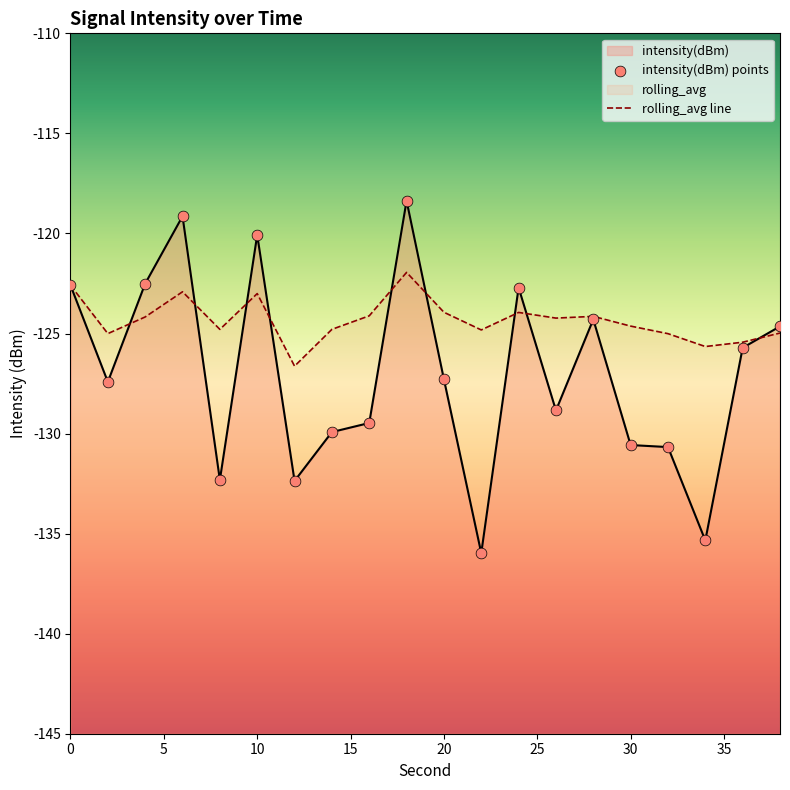

Which series has the largest total across all categories?

rolling_avg